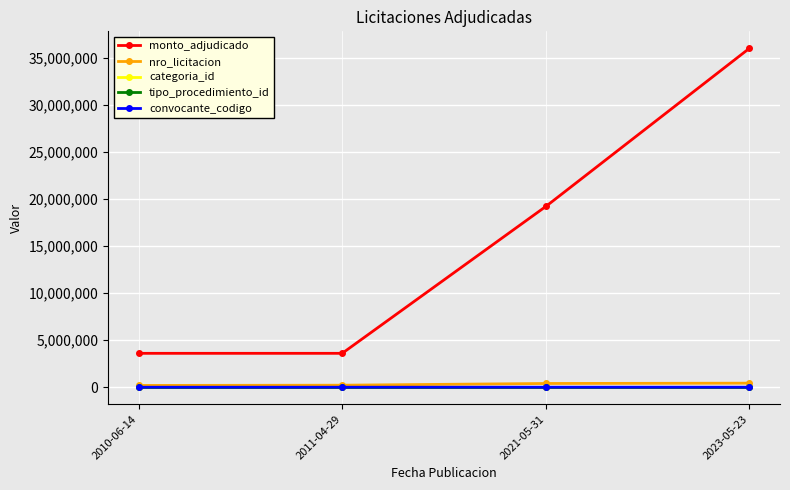

How many categories are shown in the chart?

4